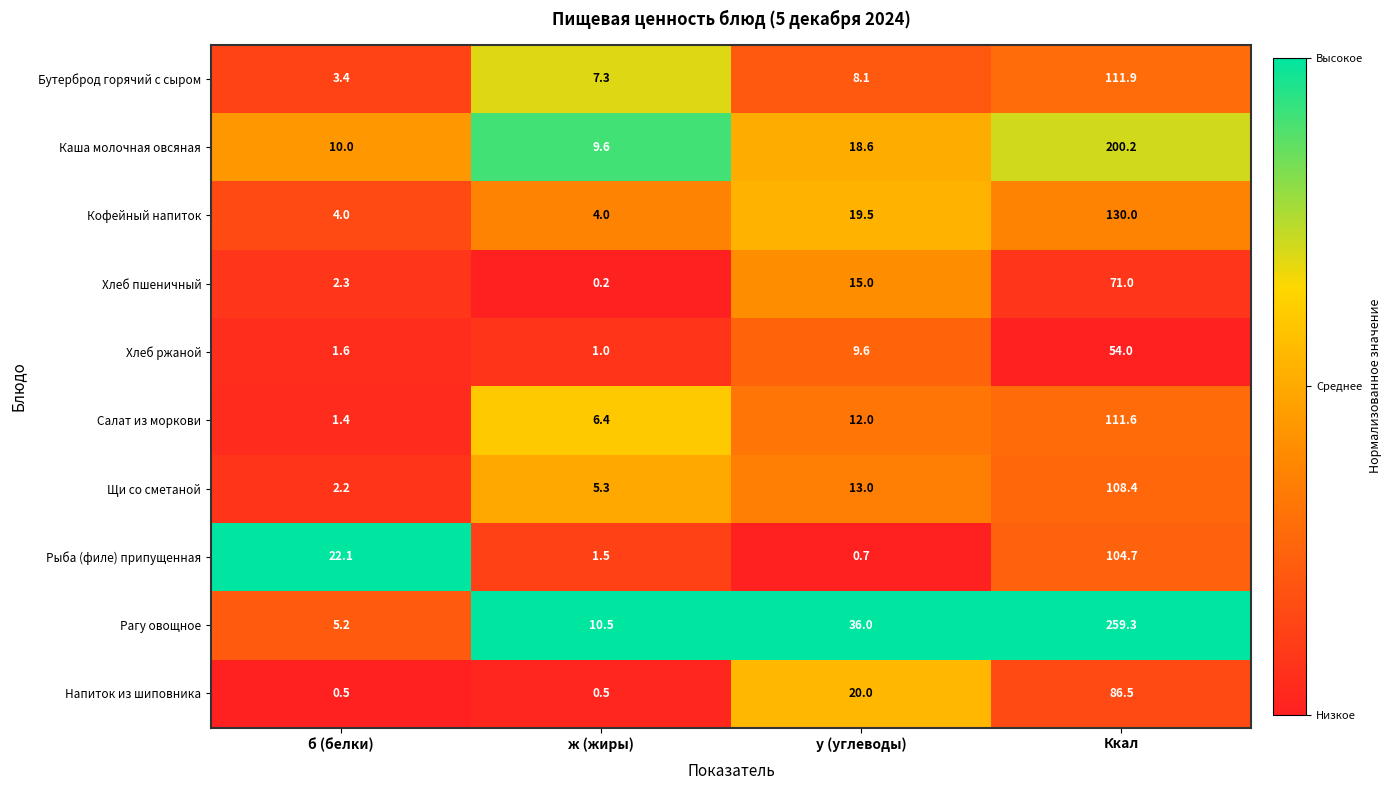

The value of Бутерброд горячий с сыром at Ккал is 65.1. True or false?

False